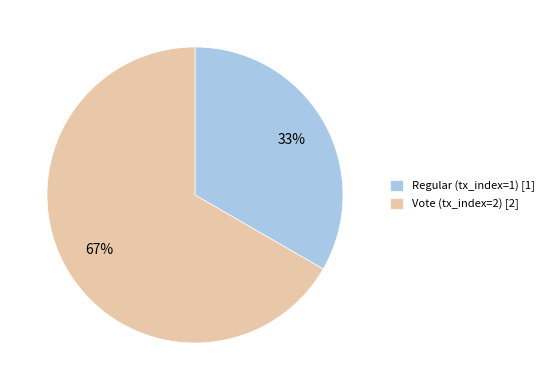

Is there a majority slice in this chart?

Yes